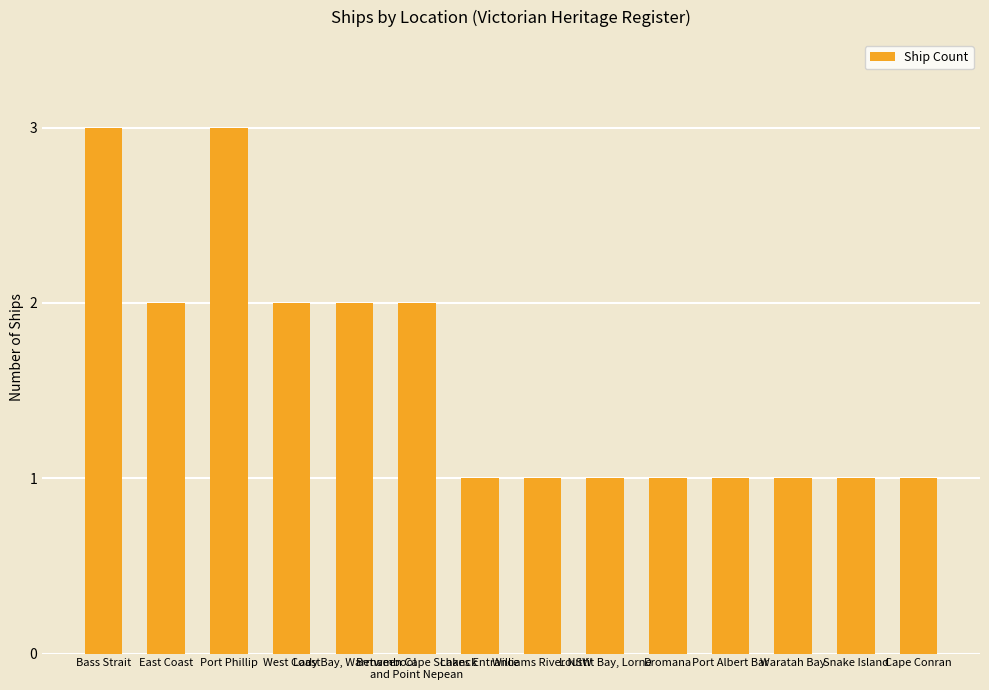

What is the minimum value shown in the chart?

1